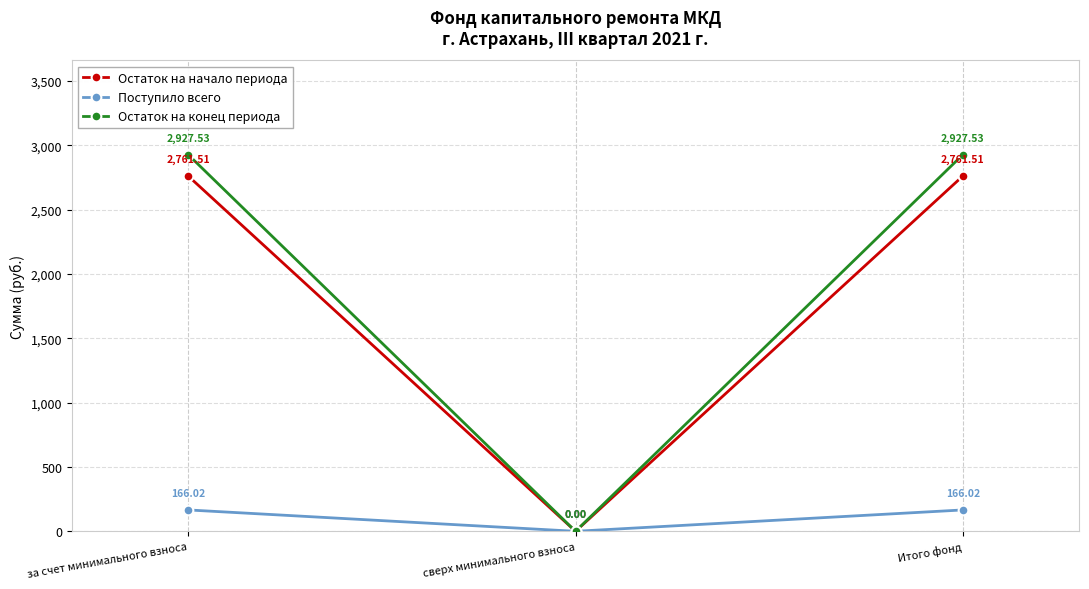

How many data points in Поступило всего are less than 166?

1